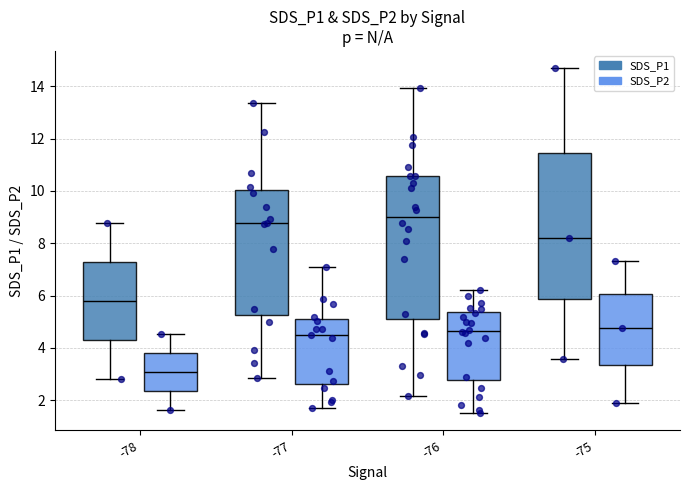

Where does the upper whisker of the box for -78 (SDS_P2) end on the y-axis? The values are not printed on the chart, so give them approximately, as read against the axis.

4.6